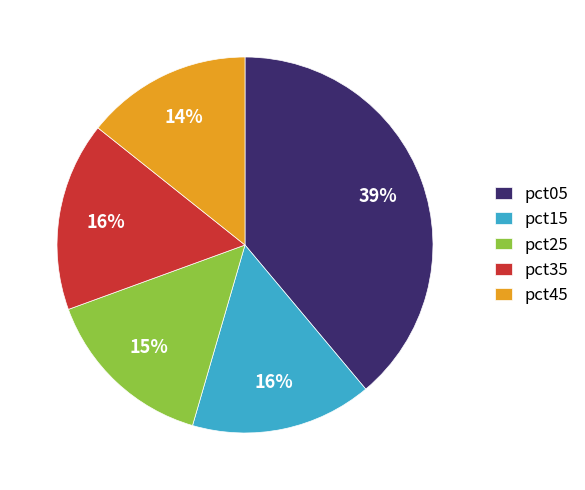

How many segments does this pie chart have?

5